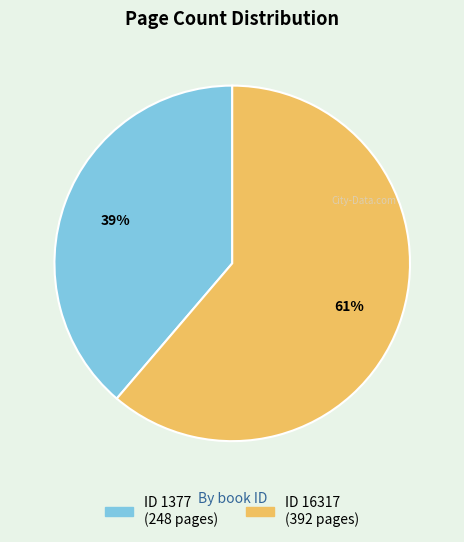

To the nearest percent, what is the average slice percentage?

50%